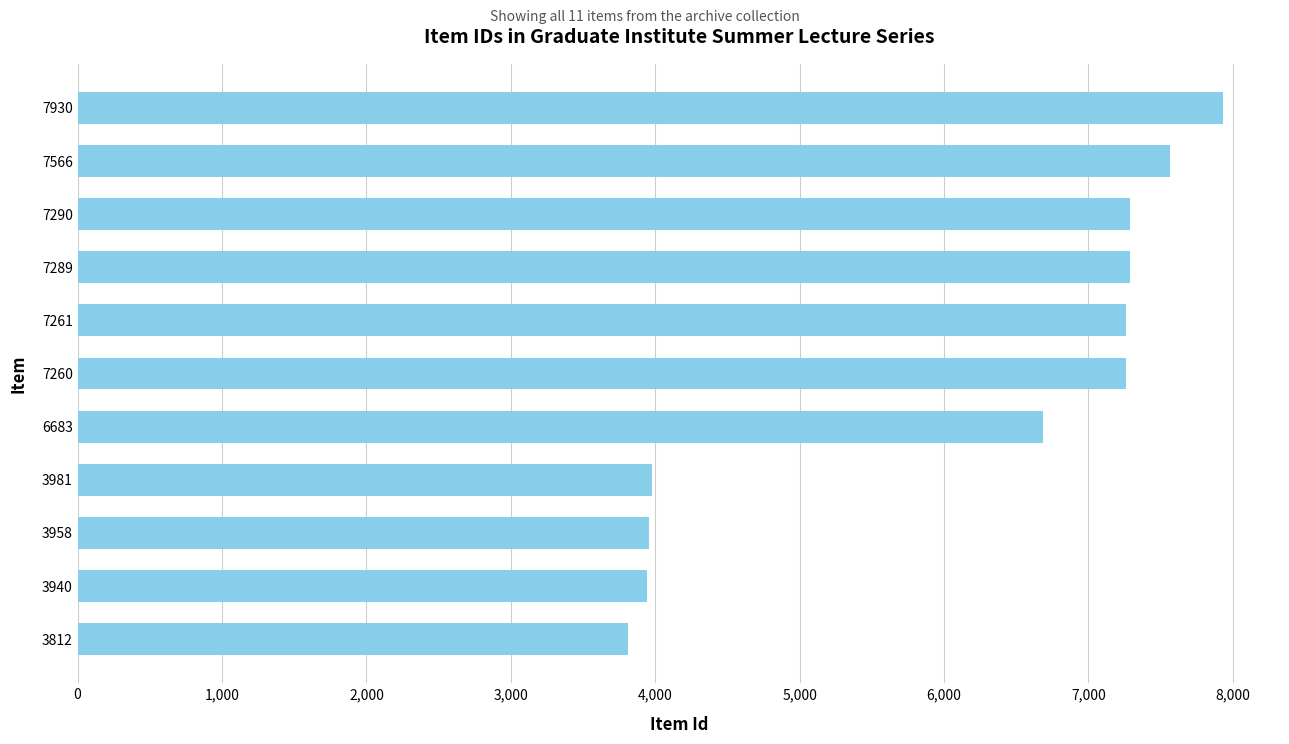

Approximately how many times larger is the value at 6683 compared to 3981?

1.7